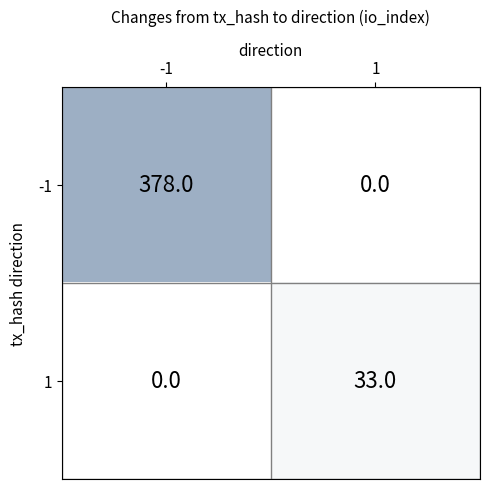

Rank the series by their average value, from lowest to highest.

1, -1